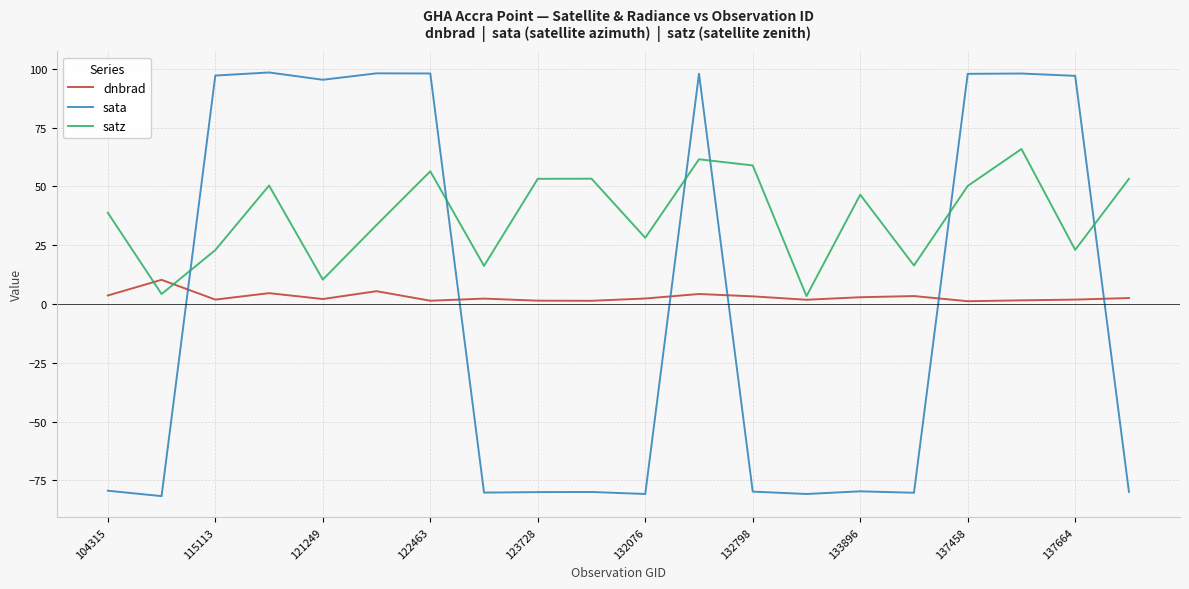

Which series has the largest total across all categories?

satz